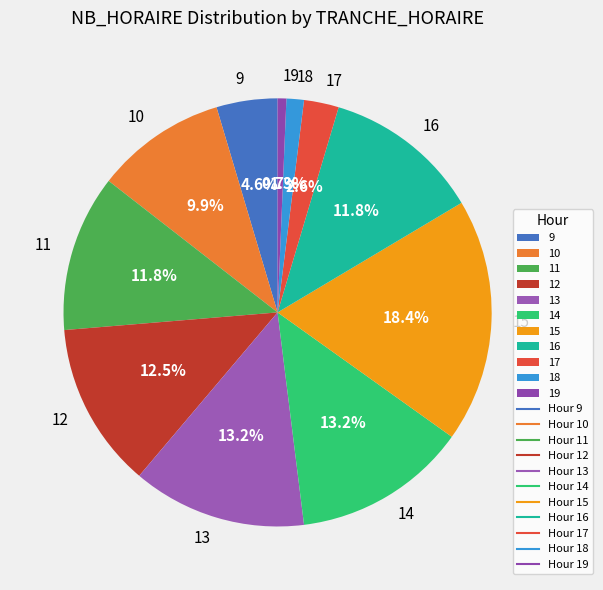

The 14 slice represents 13% of the pie. True or false?

True